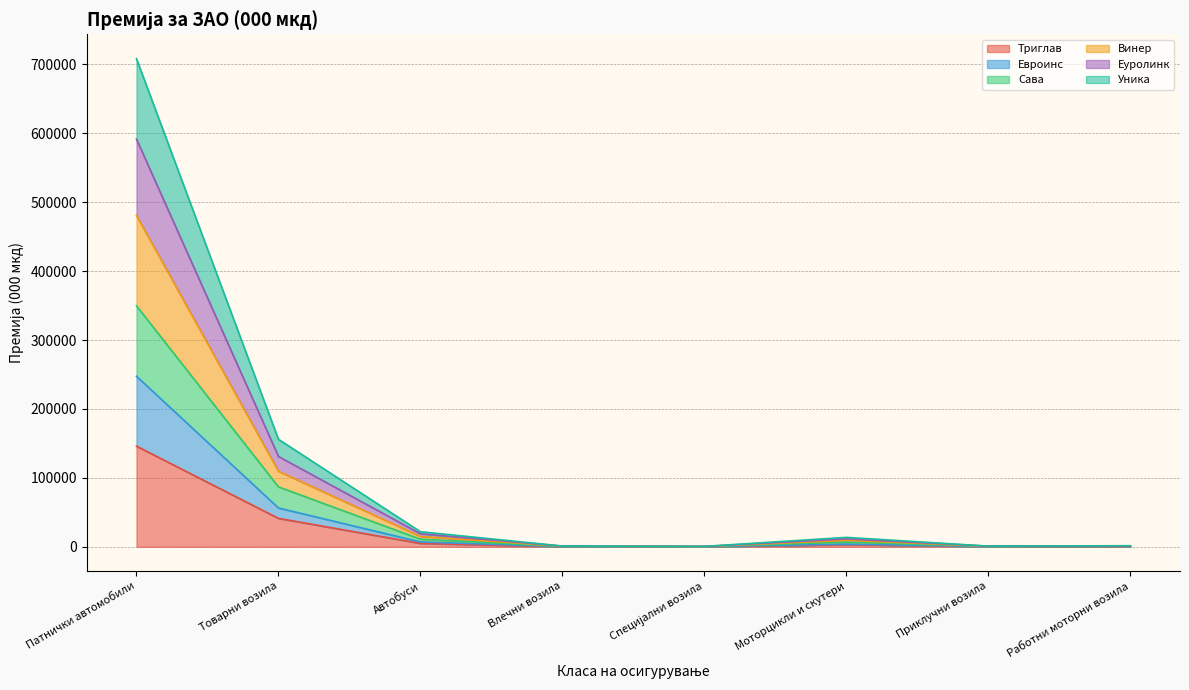

At which label is Винер closest to 296065?

Товарни возила